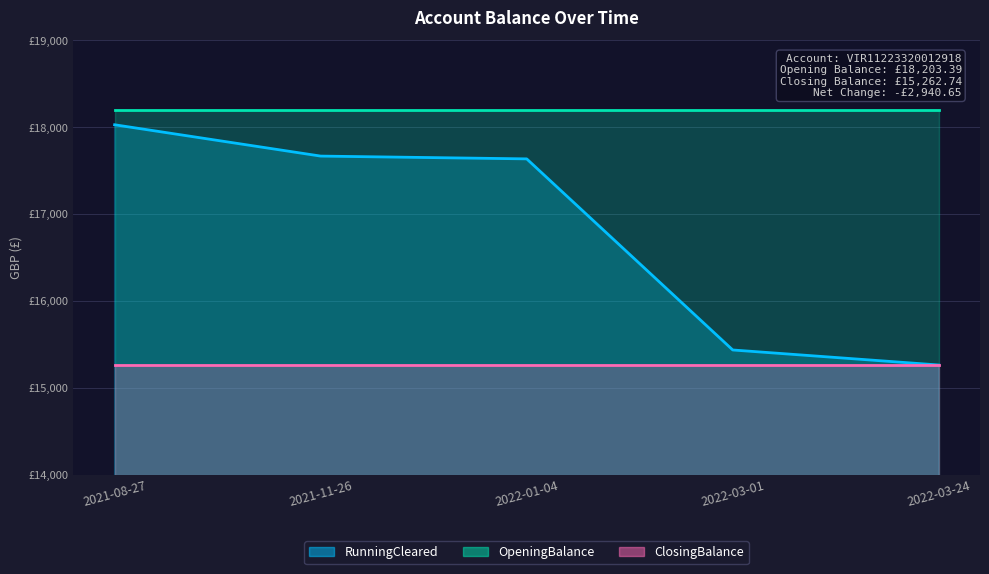

At which label is RunningCleared closest to 16645?

2022-01-04